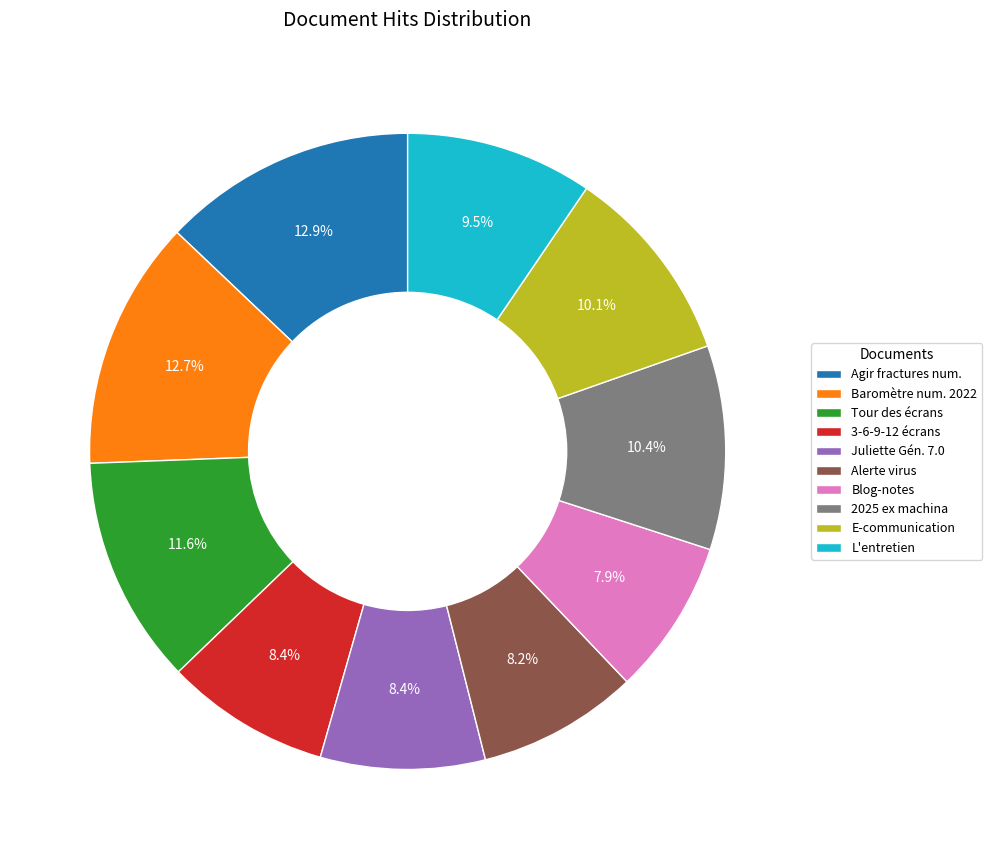

Which has a higher value, 3-6-9-12 écrans or E-communication?

E-communication